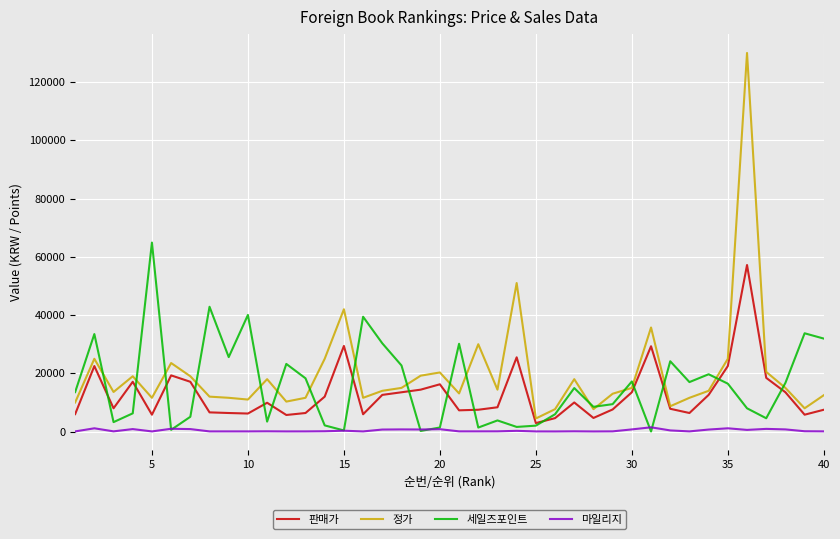

True or false: 정가 and 마일리지 intersect in this chart.

False